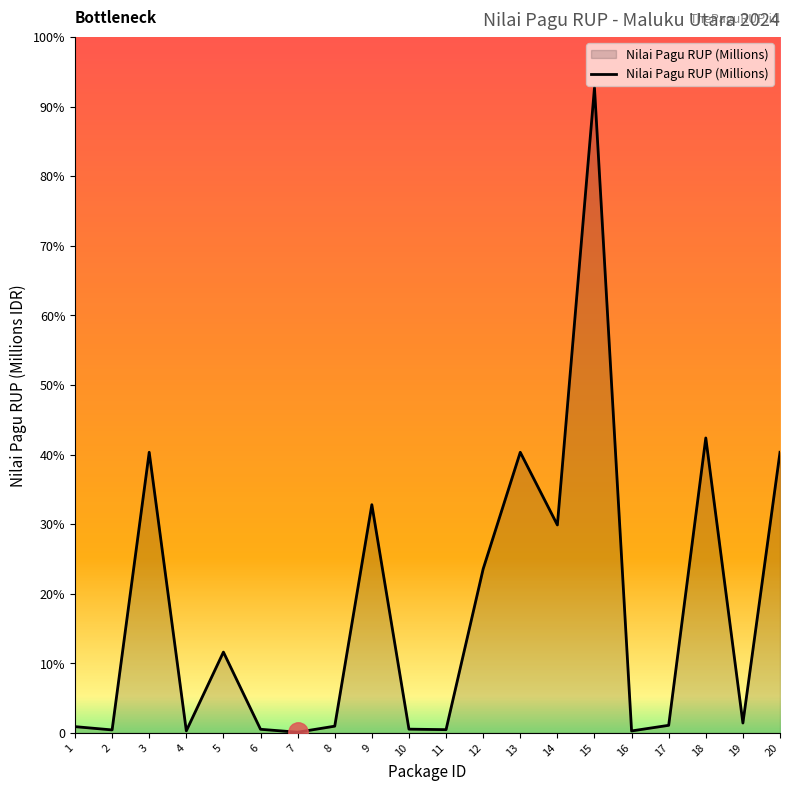

Reading left to right, what are all the values shown in this chart?

5.6	2.6	250.0	1.8	72.0	3.2	0.6	6.0	203.3	3.3	2.9	146.1	250.0	185.2	574.8	1.8	6.8	262.8	8.8	250.0